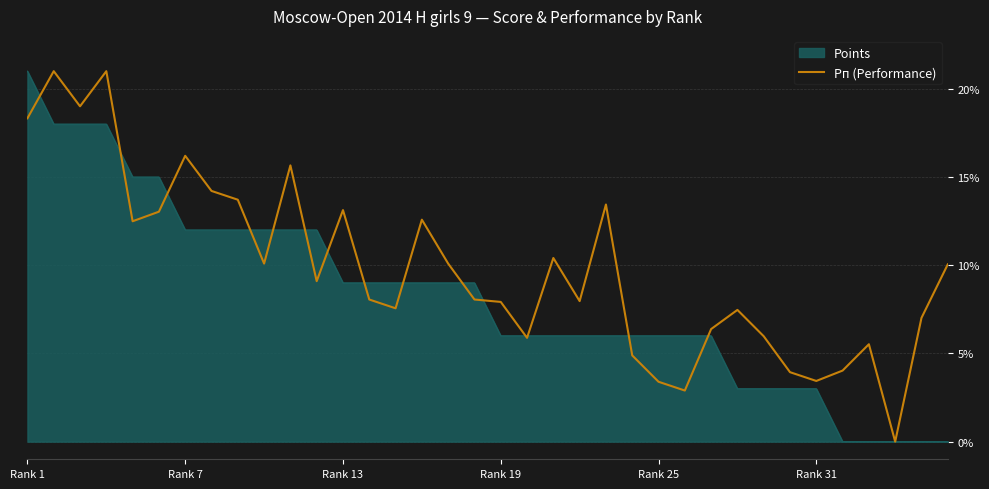

Which series has the largest total across all categories?

Рп (Performance)